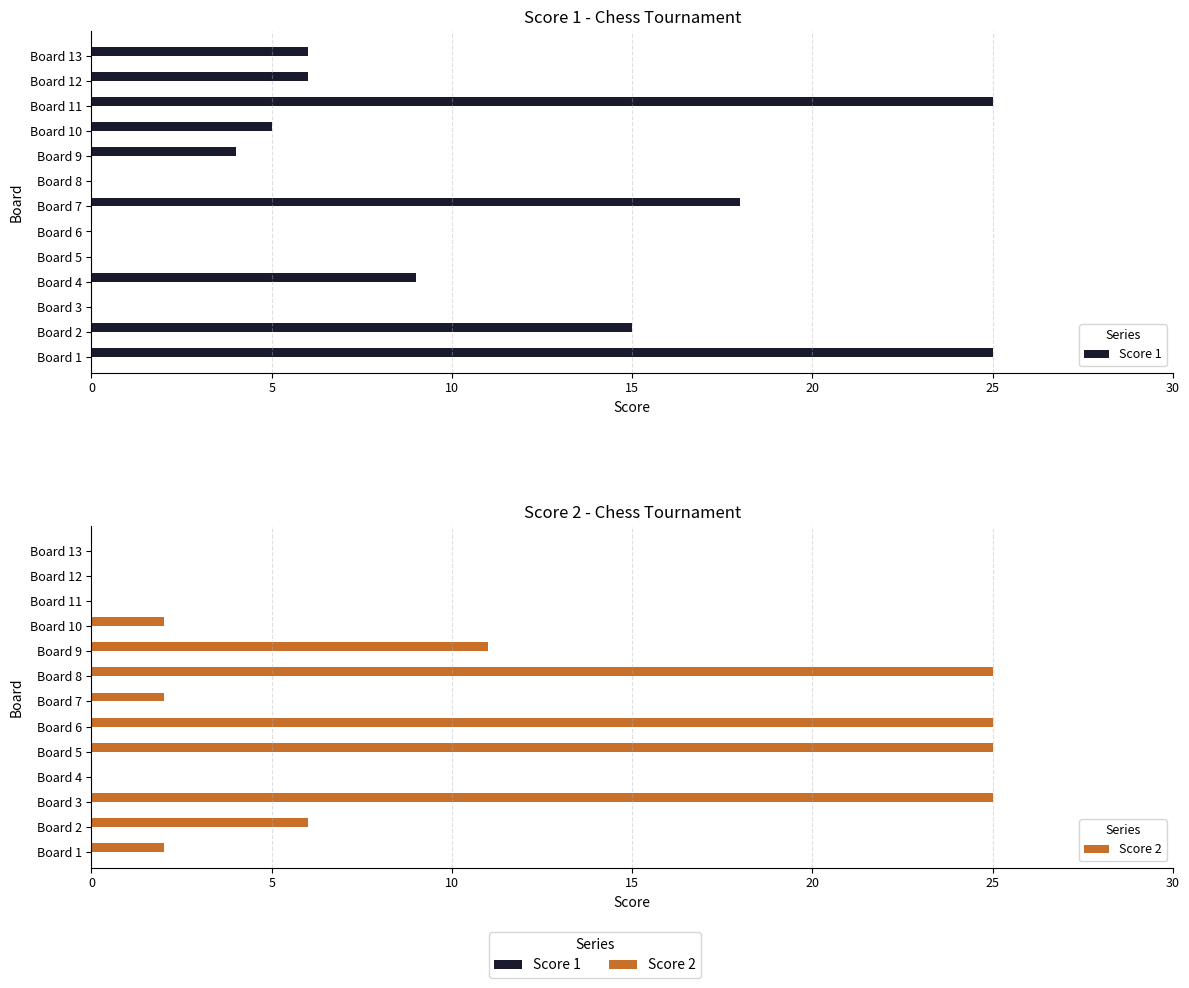

Reading right to left, extract all data points from this chart.

Score 1: 6	6	25	5	4	0	18	0	0	9	0	15	25
Score 2: 0	0	0	2	11	25	2	25	25	0	25	6	2